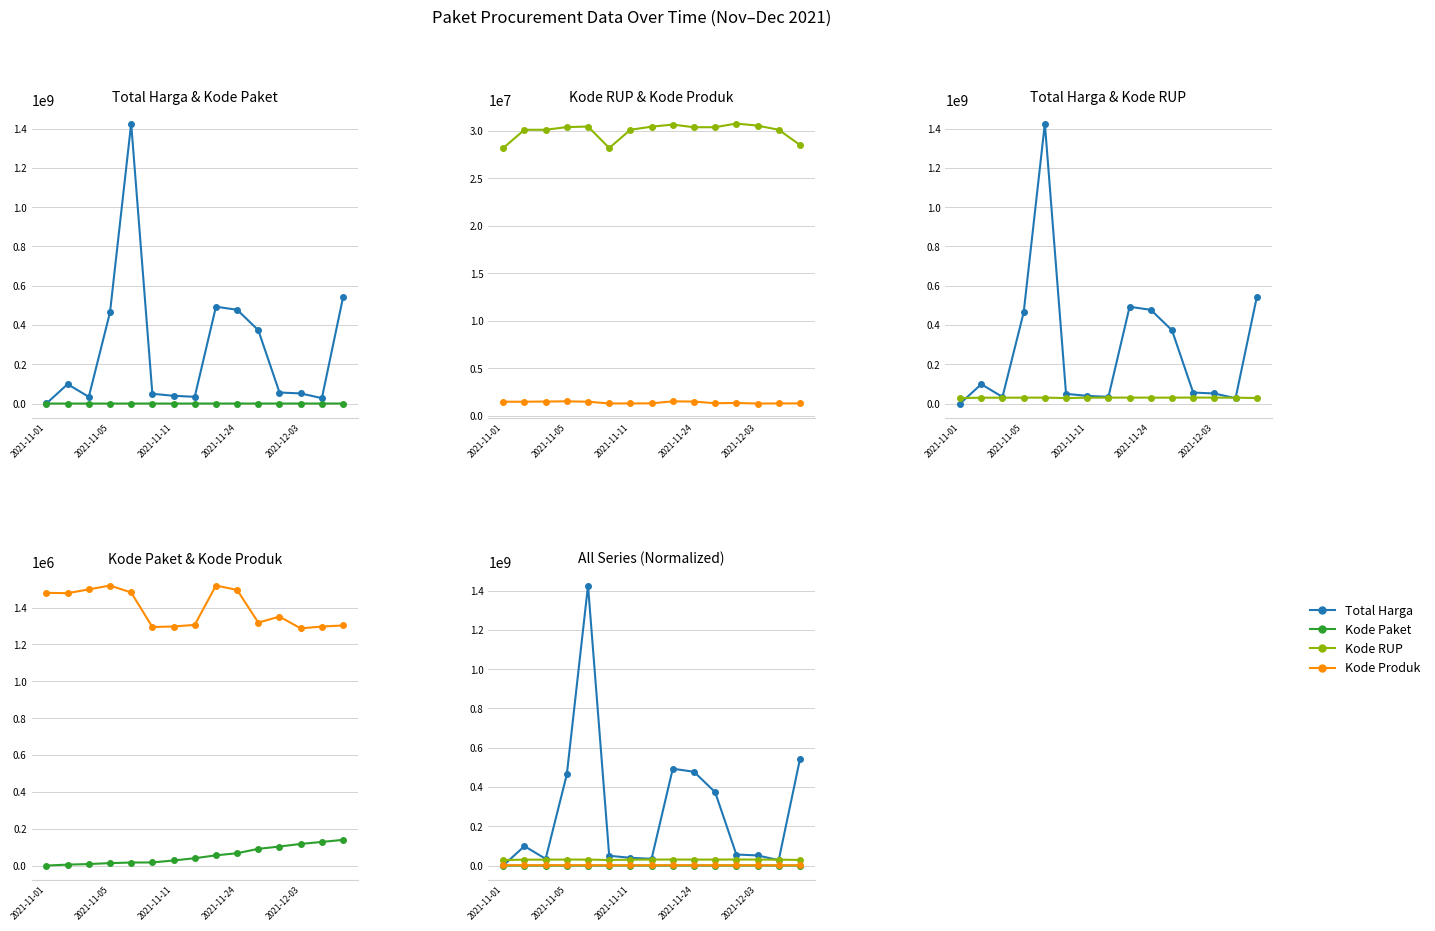

Which series has the widest spread of values?

Total Harga